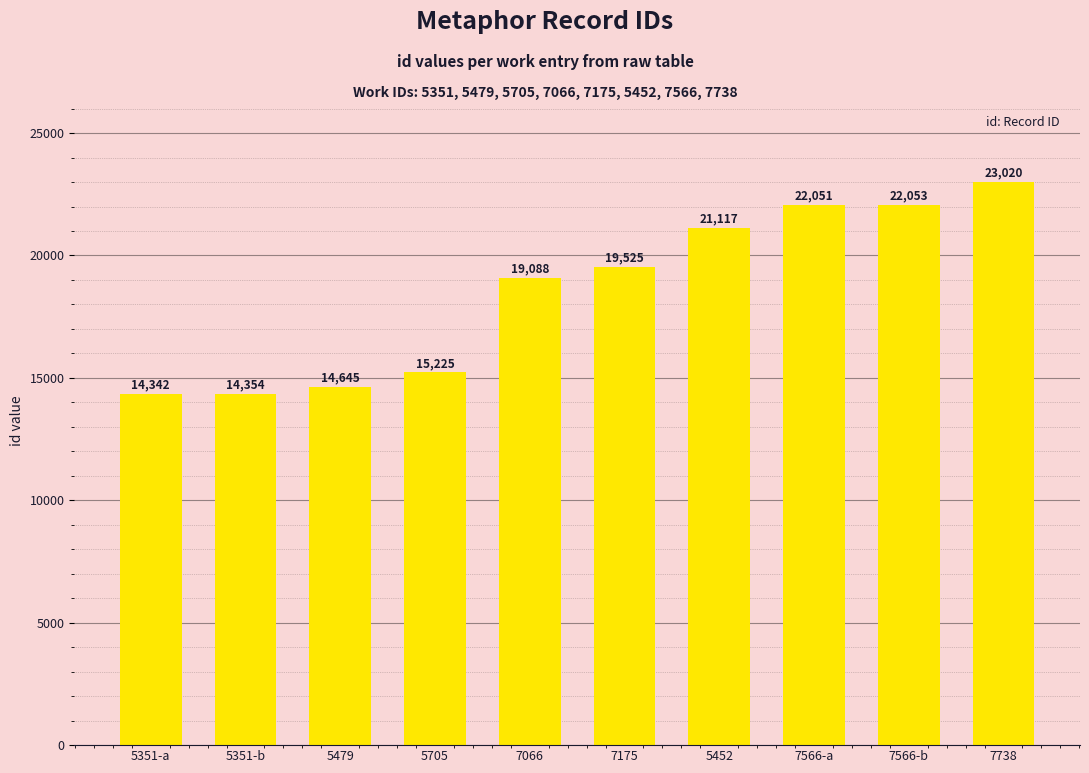

Reading right to left, extract all data points from this chart.

7738=23020	7566-b=22053	7566-a=22051	5452=21117	7175=19525	7066=19088	5705=15225	5479=14645	5351-b=14354	5351-a=14342